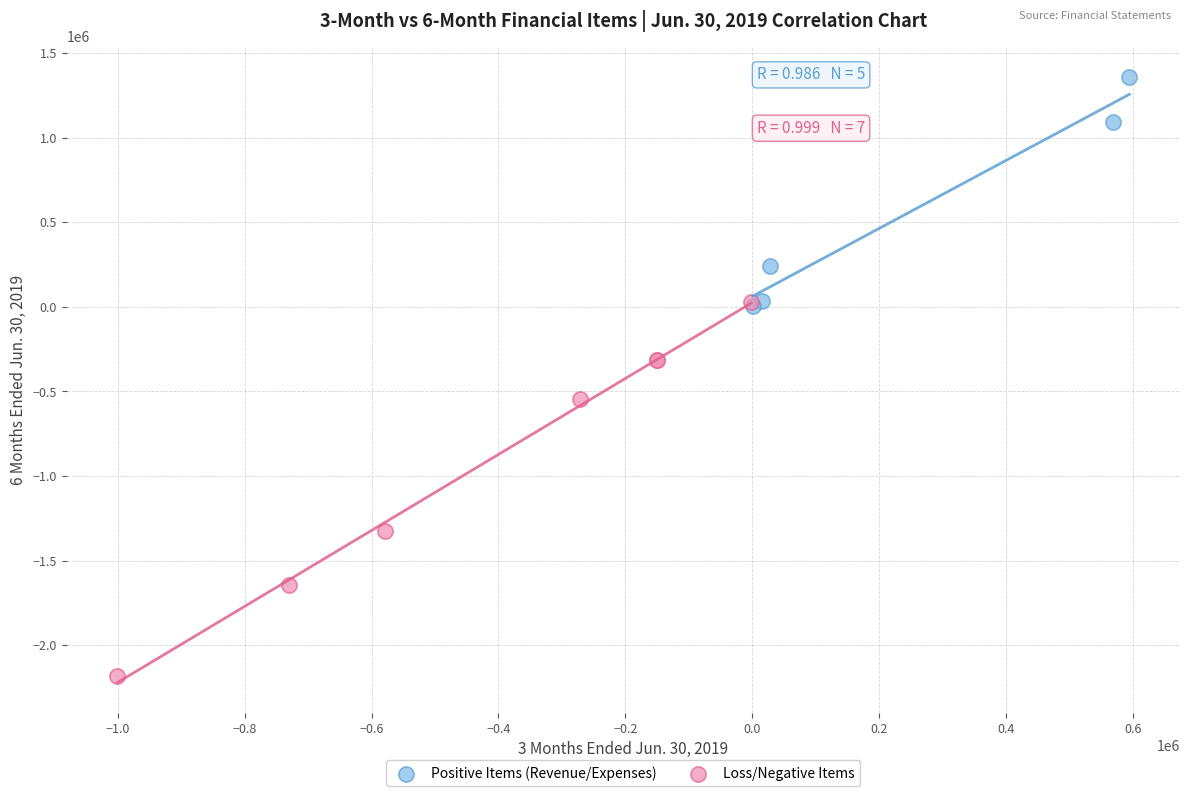

Which series contains the lowest Y value?

Loss/Negative Items